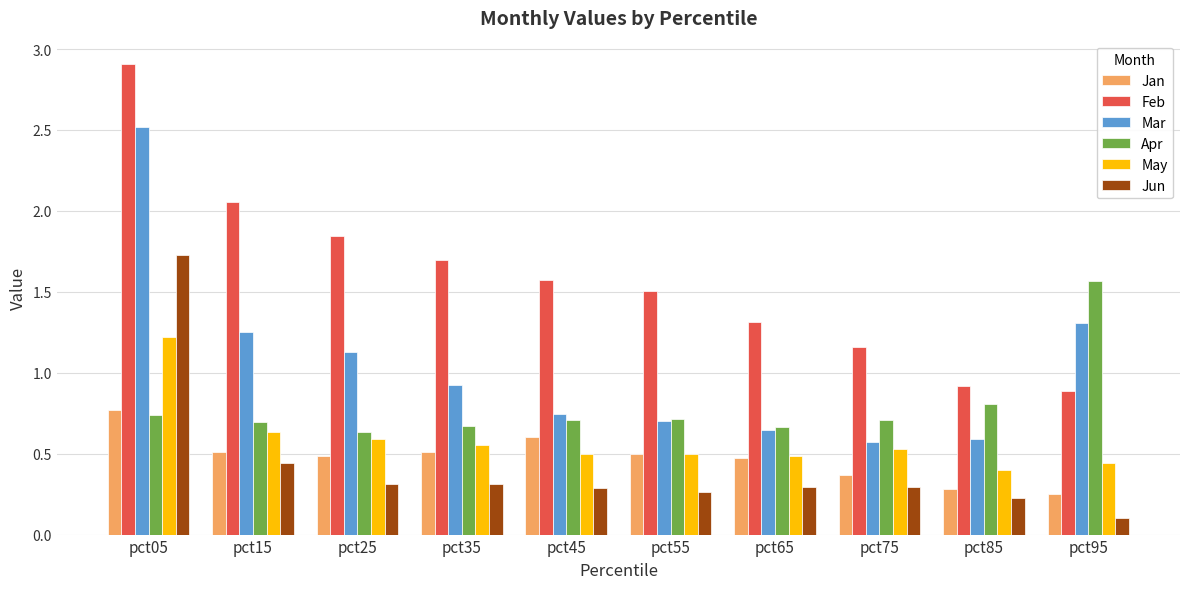

What is the difference between the maximum and minimum values in the Jan series?

0.5